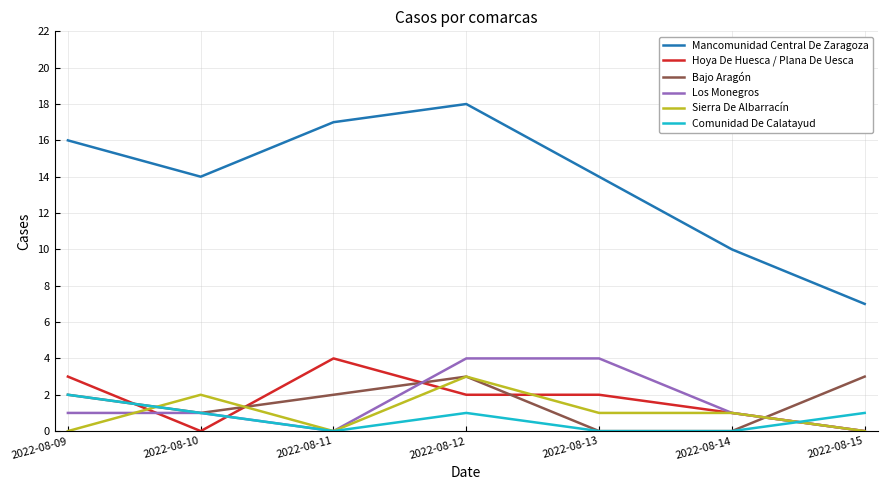

Reading left to right, extract all data points from this chart.

Mancomunidad Central De Zaragoza: 2022-08-09=16	2022-08-10=14	2022-08-11=17	2022-08-12=18	2022-08-13=14	2022-08-14=10	2022-08-15=7
Hoya De Huesca / Plana De Uesca: 2022-08-09=3	2022-08-10=0	2022-08-11=4	2022-08-12=2	2022-08-13=2	2022-08-14=1	2022-08-15=0
Bajo Aragón: 2022-08-09=2	2022-08-10=1	2022-08-11=2	2022-08-12=3	2022-08-13=0	2022-08-14=0	2022-08-15=3
Los Monegros: 2022-08-09=1	2022-08-10=1	2022-08-11=0	2022-08-12=4	2022-08-13=4	2022-08-14=1	2022-08-15=0
Sierra De Albarracín: 2022-08-09=0	2022-08-10=2	2022-08-11=0	2022-08-12=3	2022-08-13=1	2022-08-14=1	2022-08-15=0
Comunidad De Calatayud: 2022-08-09=2	2022-08-10=1	2022-08-11=0	2022-08-12=1	2022-08-13=0	2022-08-14=0	2022-08-15=1